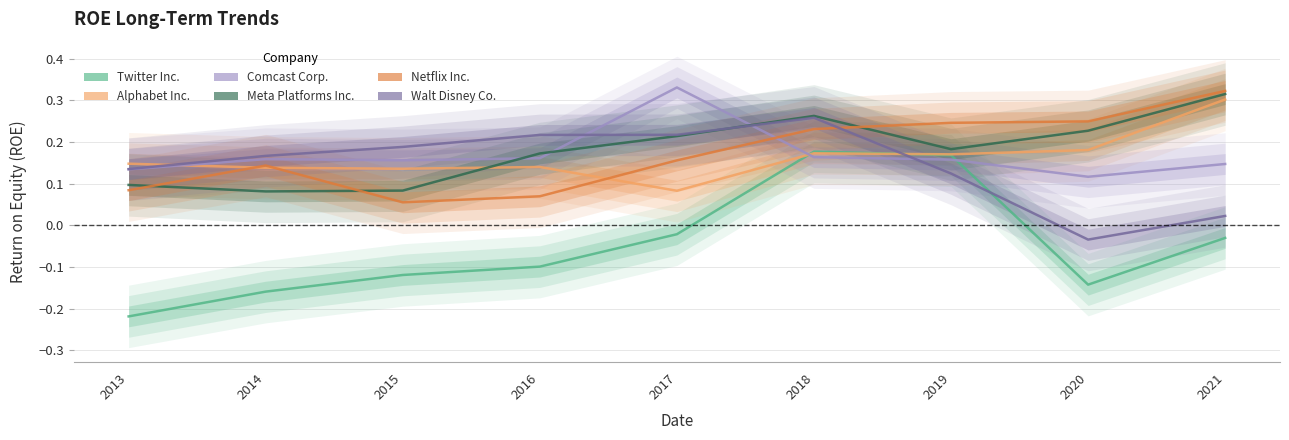

True or false: Alphabet Inc. has a value of 0.2 at 2016.

False